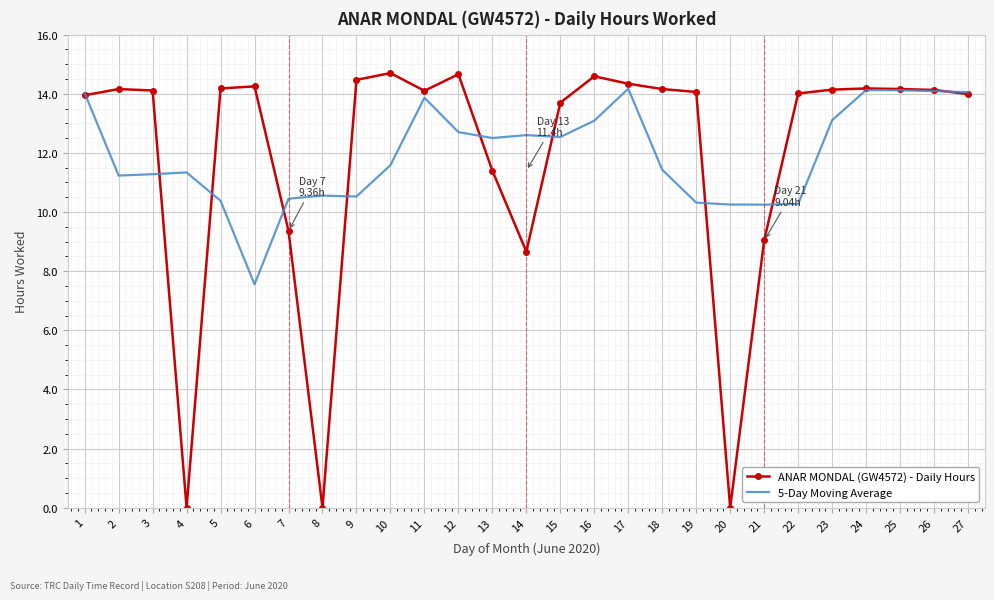

True or false: ANAR MONDAL (GW4572) - Daily Hours has a value of 21.9 at 2.

False